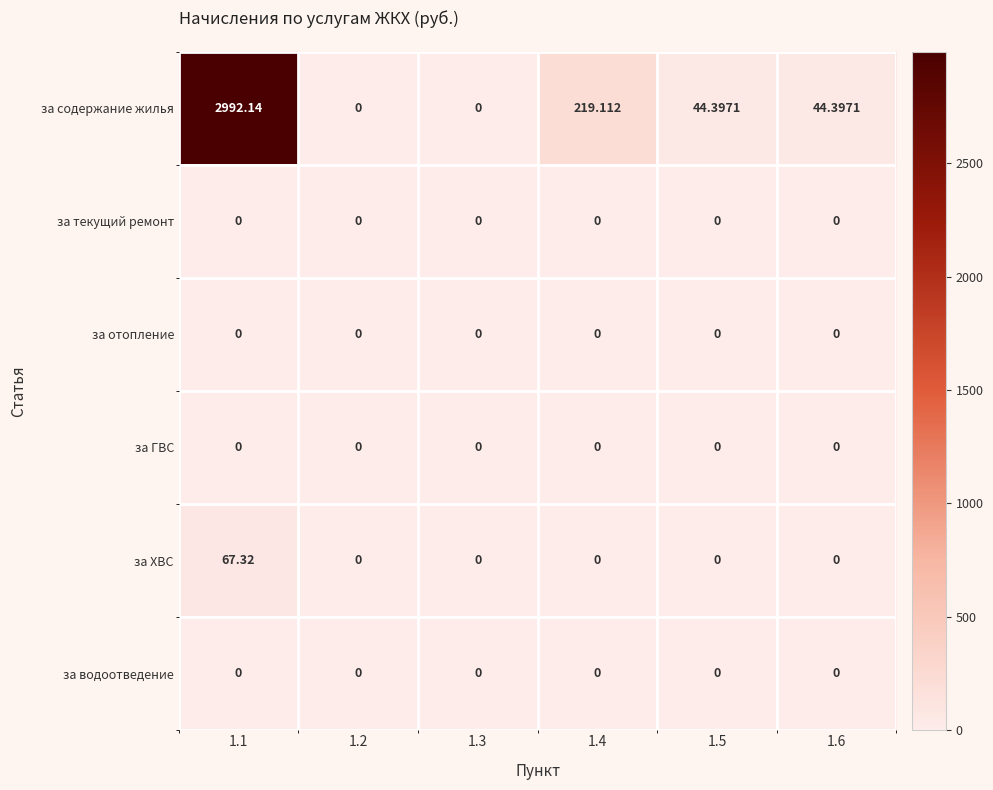

At how many categories does at least one series exceed 1828?

1